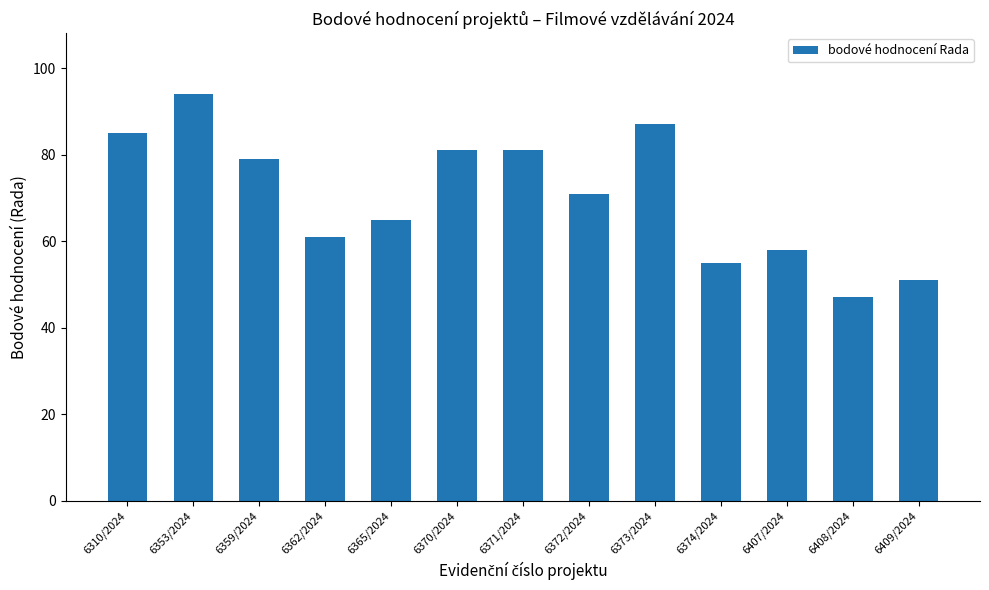

What is the difference between the maximum and minimum values?

47